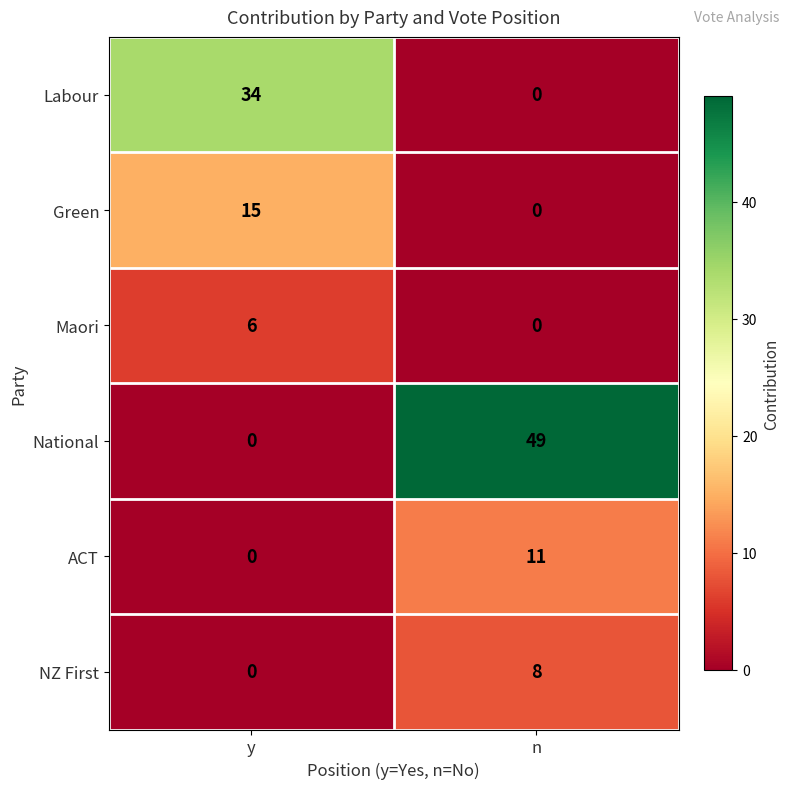

What is the sum of all ACT values?

11